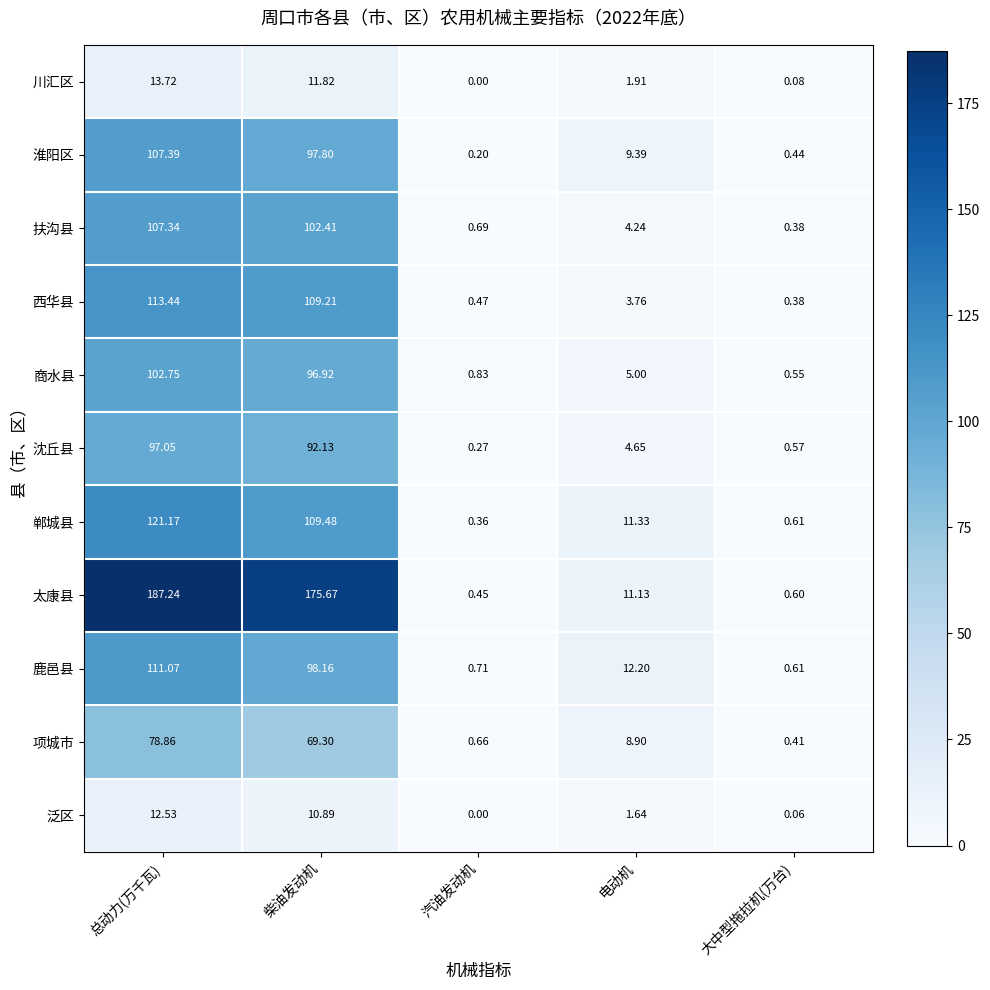

At how many categories does at least one series exceed 144?

2